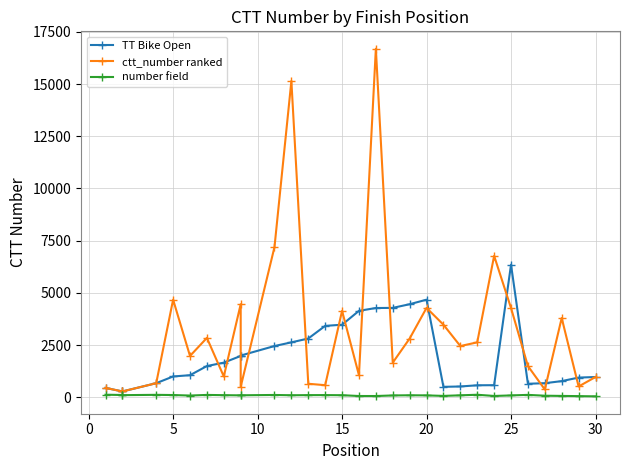

What is the difference between the highest and lowest values at 9?

1902